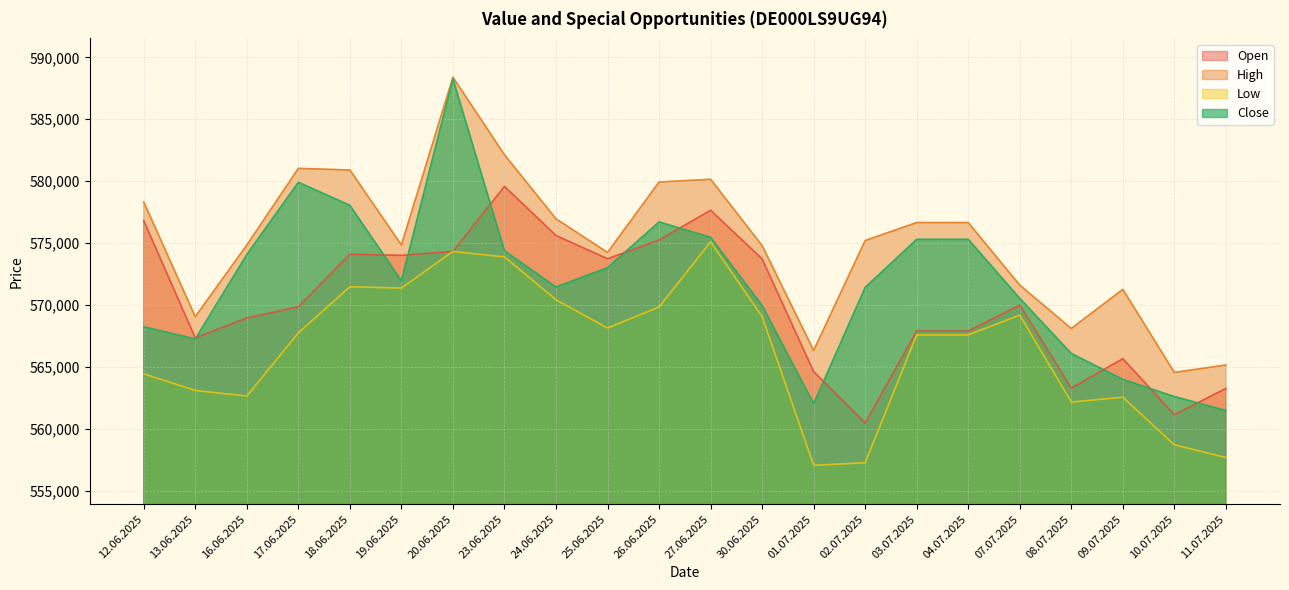

At which label does High first exceed 575212?

12.06.2025